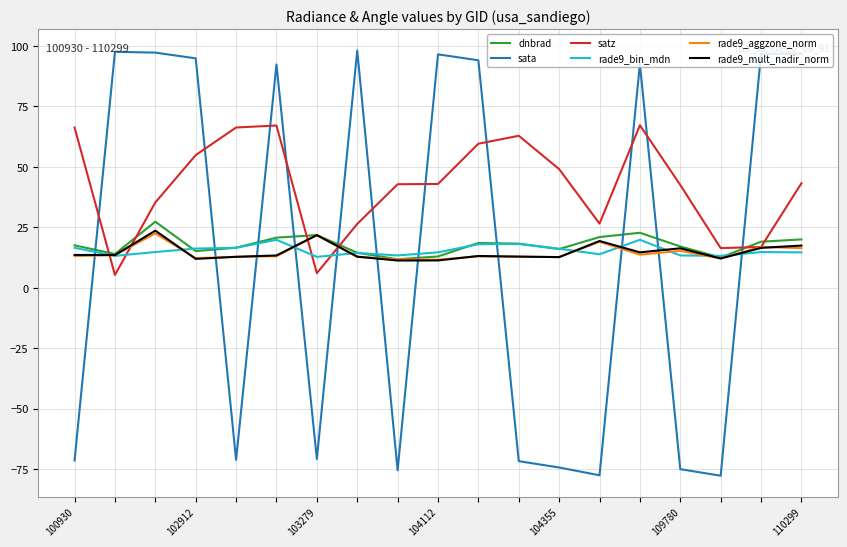

Which series has the widest spread of values?

sata